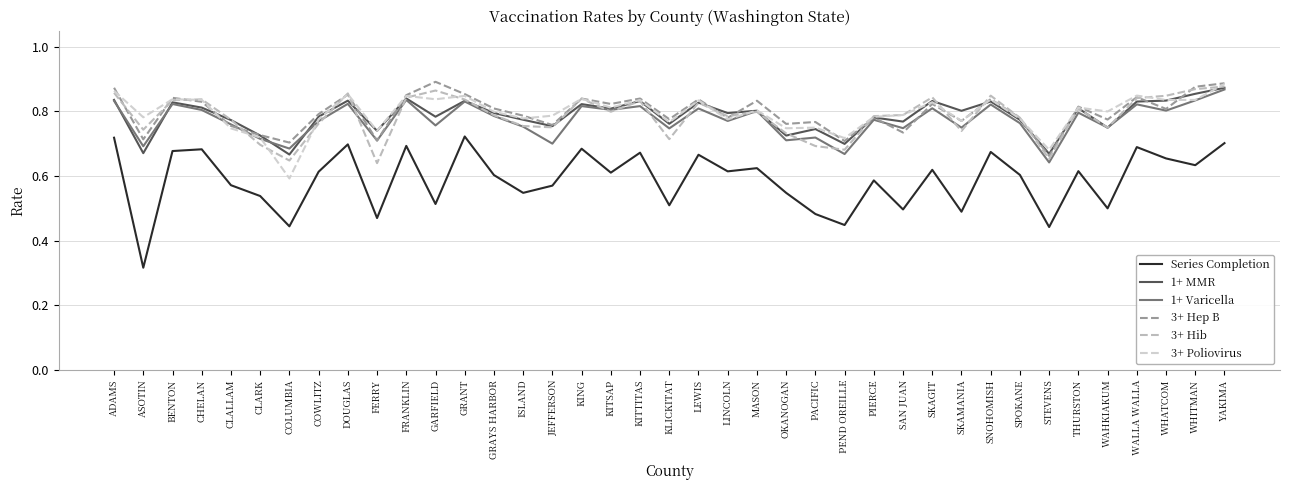

What is the label of the 8th point from the left?

COWLITZ